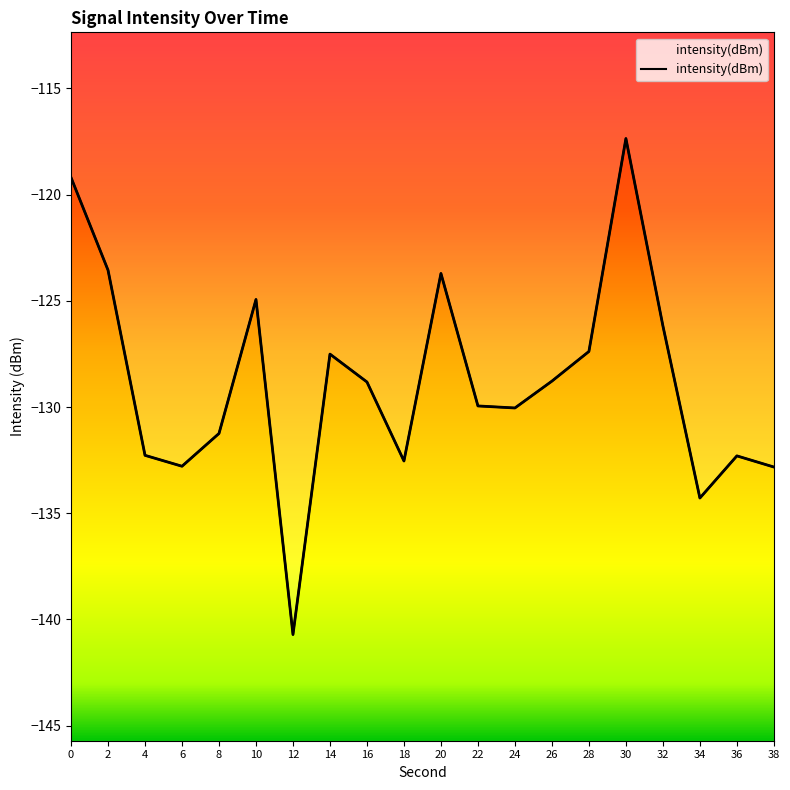

Reading left to right, extract all data points from this chart.

-119.2	-123.6	-132.3	-132.8	-131.2	-124.9	-140.7	-127.5	-128.8	-132.5	-123.7	-129.9	-130.0	-128.8	-127.4	-117.4	-126.2	-134.3	-132.3	-132.8